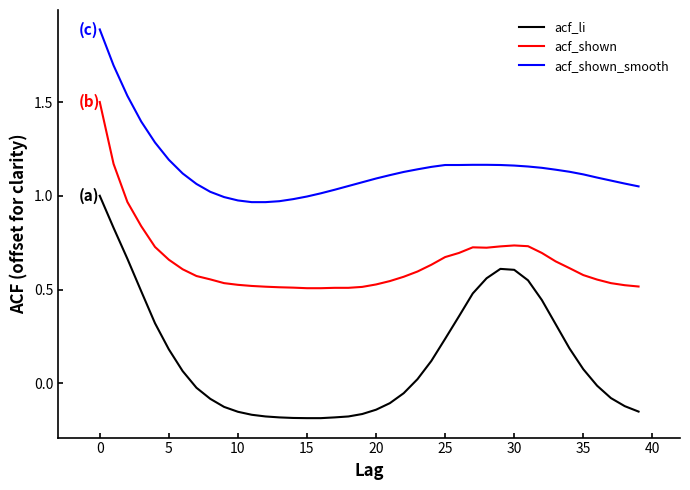

Is this an area chart (filled region under the line)?

No